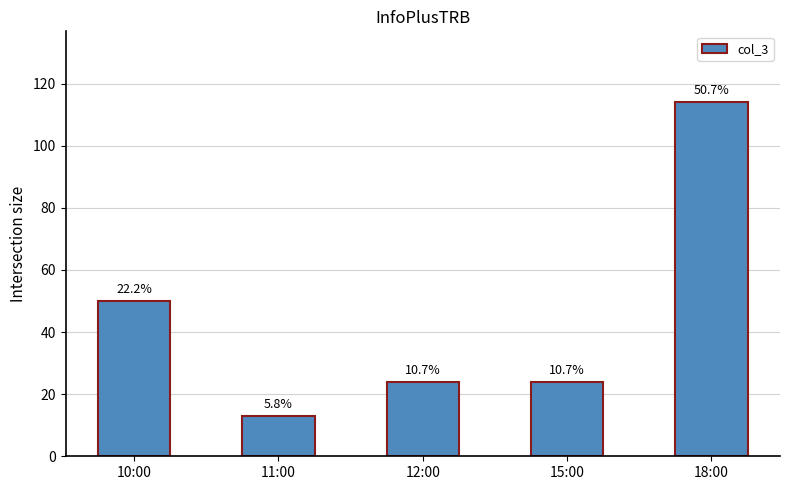

Does the chart contain any negative values?

No